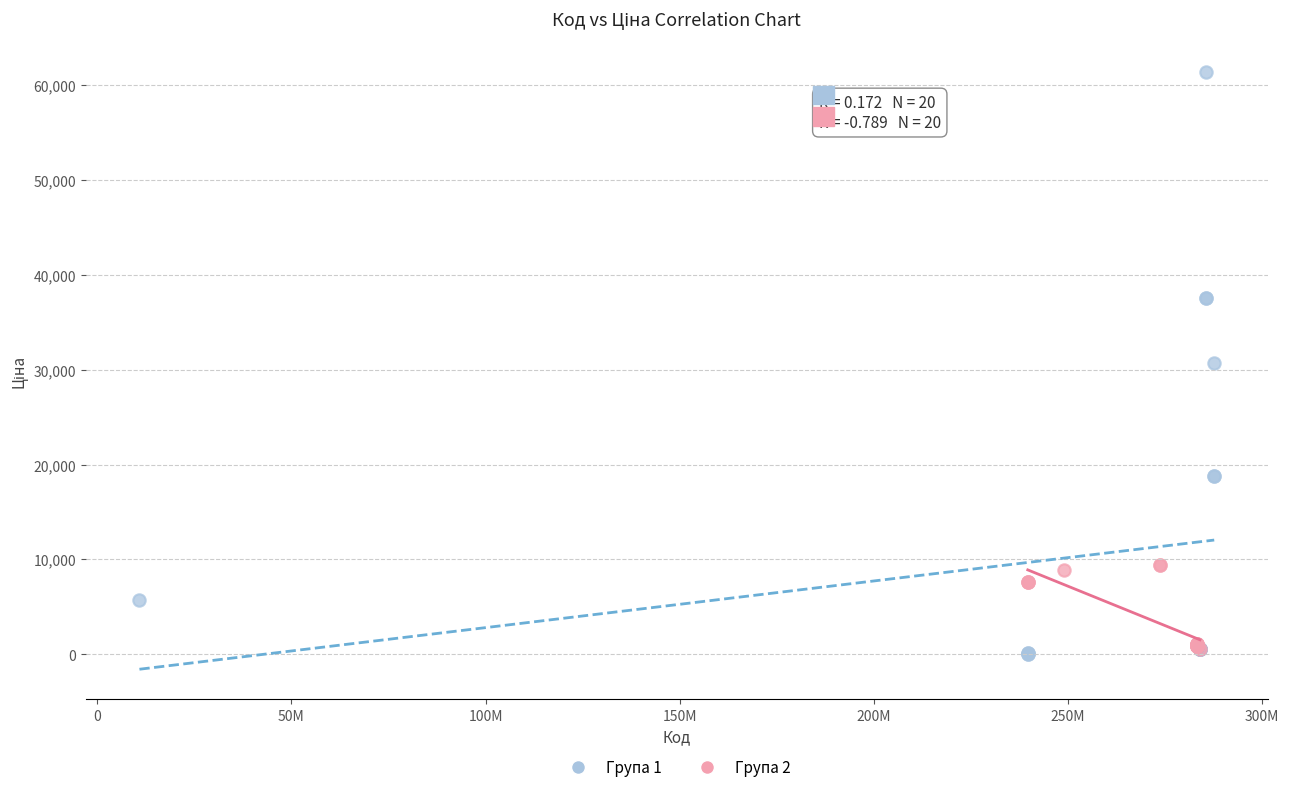

Which series has the largest Y range (max minus min)?

Група 1